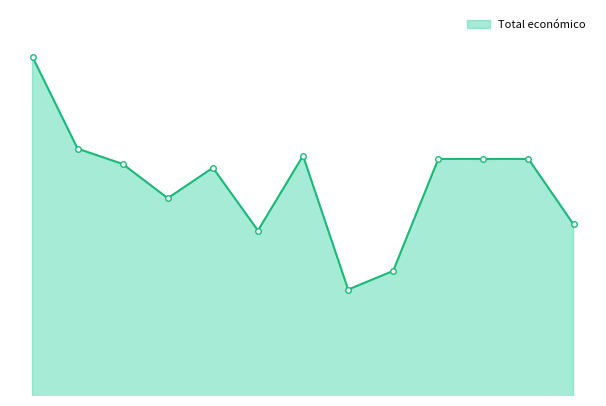

Is this an area chart (filled region under the line)?

Yes